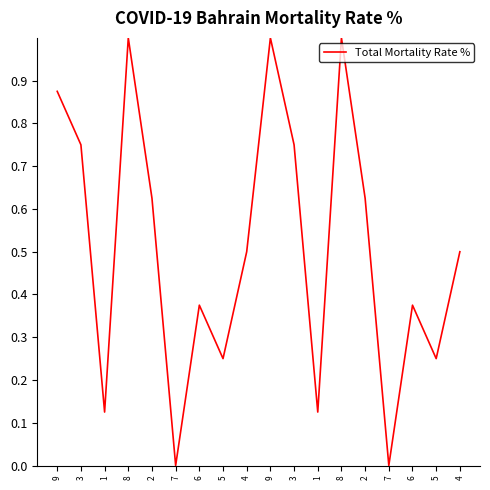

Reading left to right, extract all data points from this chart.

9=0.9	3=0.8	1=0.1	8=1.0	2=0.6	7=0.0	6=0.4	5=0.2	4=0.5	9=1.0	3=0.8	1=0.1	8=1.0	2=0.6	7=0.0	6=0.4	5=0.2	4=0.5